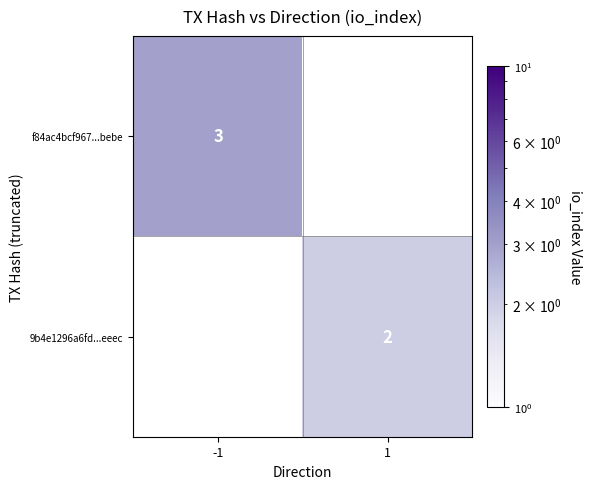

The value of f84ac4bcf967...bebe at -1 is 4.7. True or false?

False